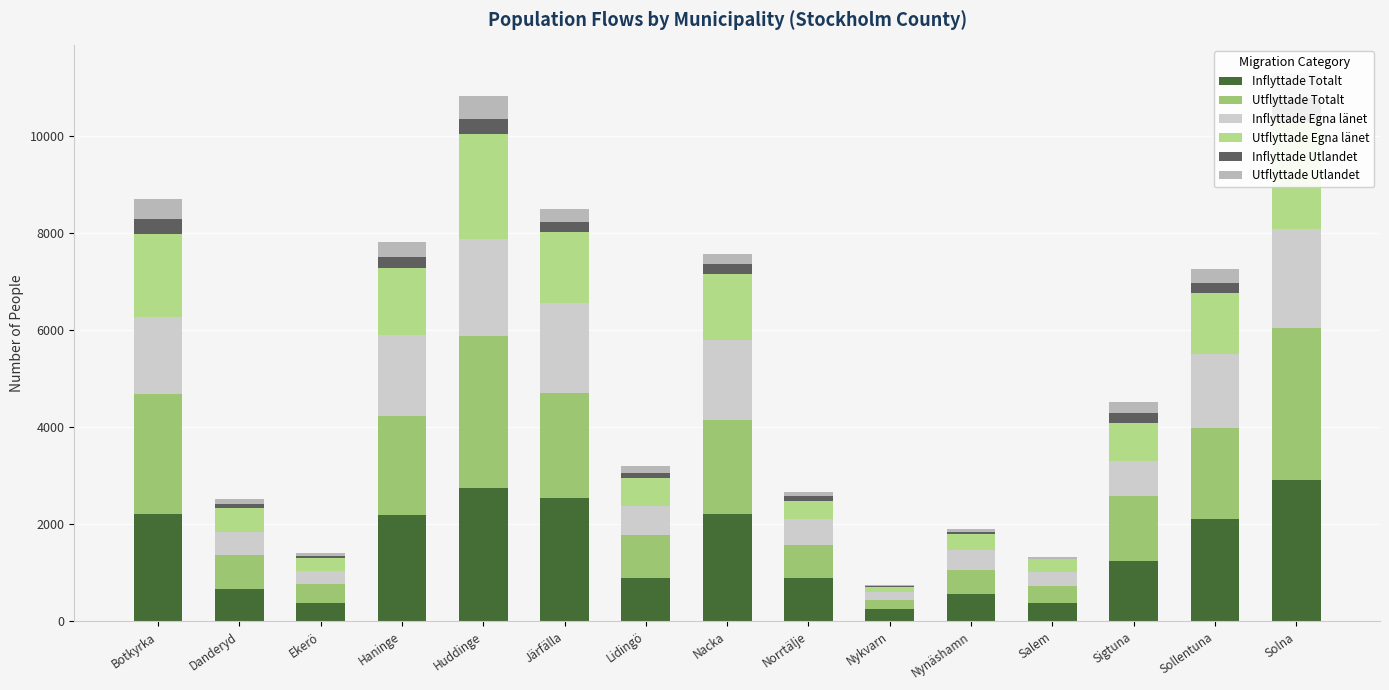

What position from the left is Nacka?

8